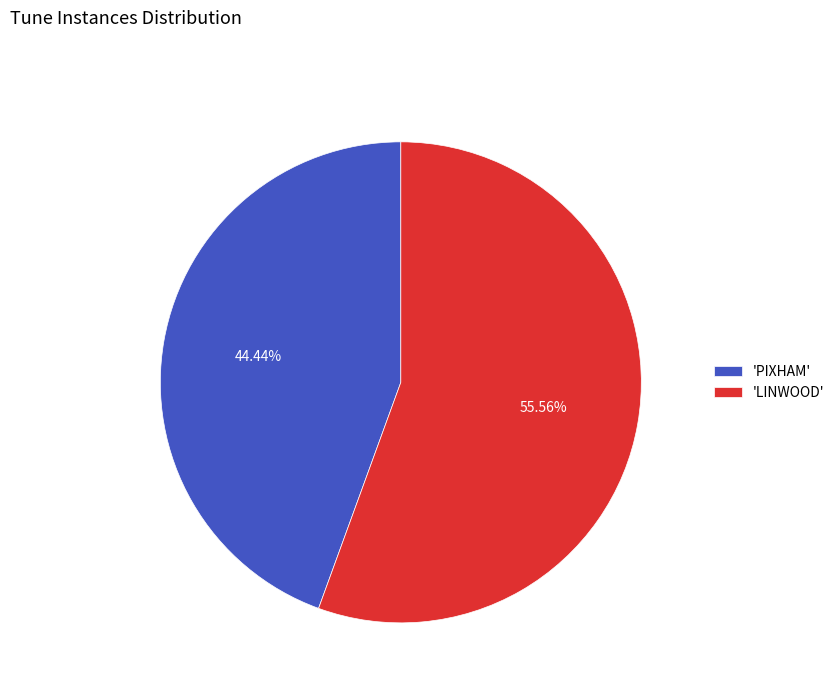

Count the number of slices in the pie.

2